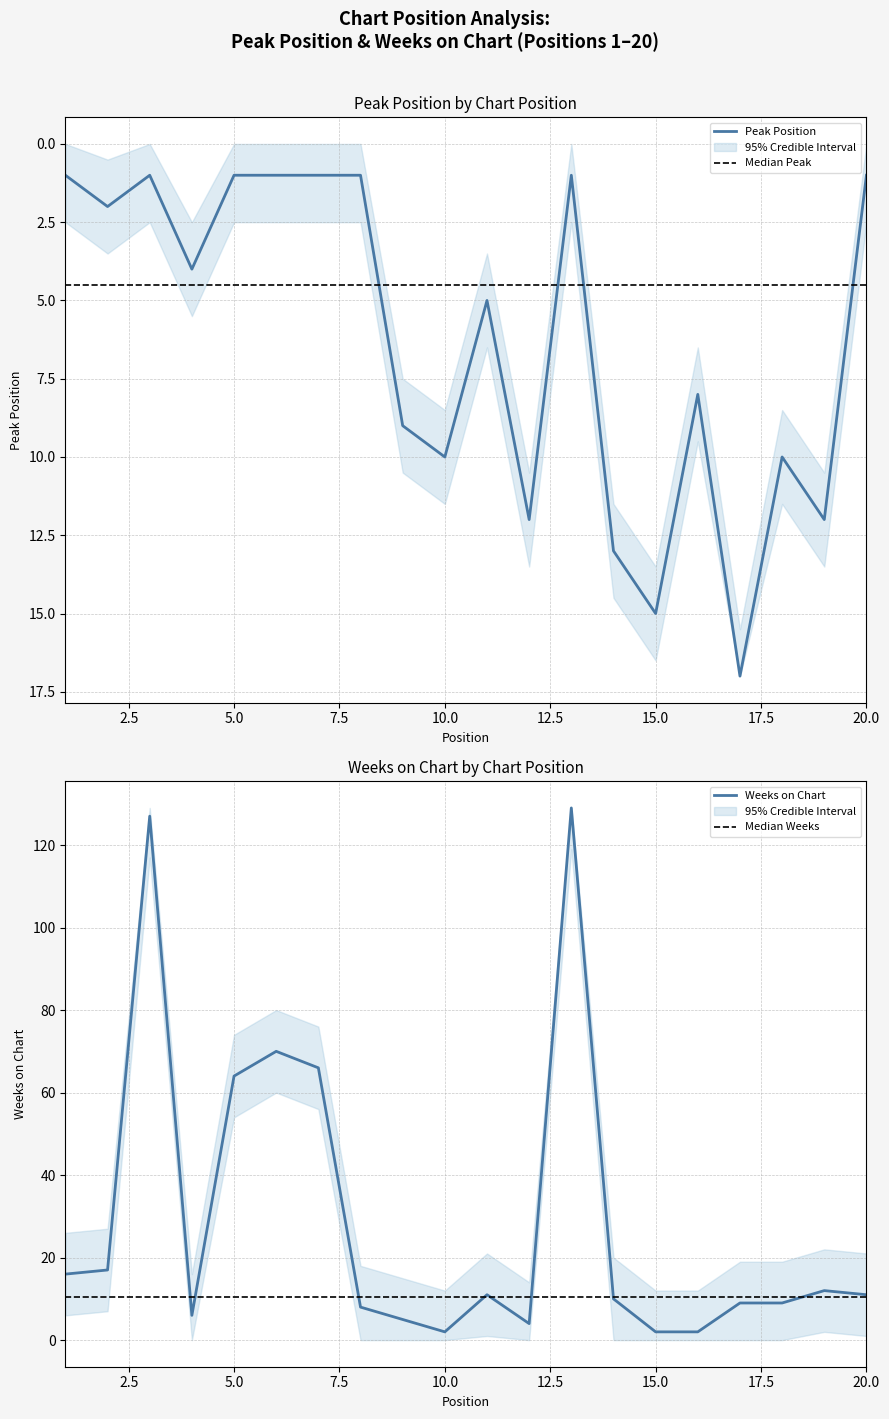

What is the difference between the Peak Position values at 1 and 16?

7